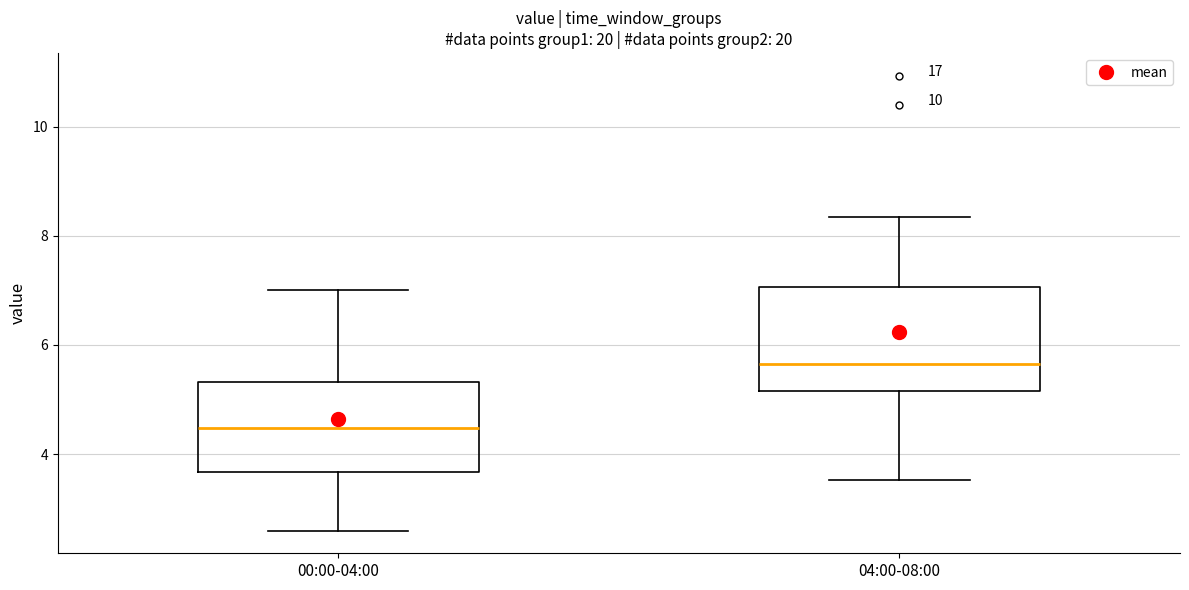

Which box's median line is the lowest?

00:00-04:00